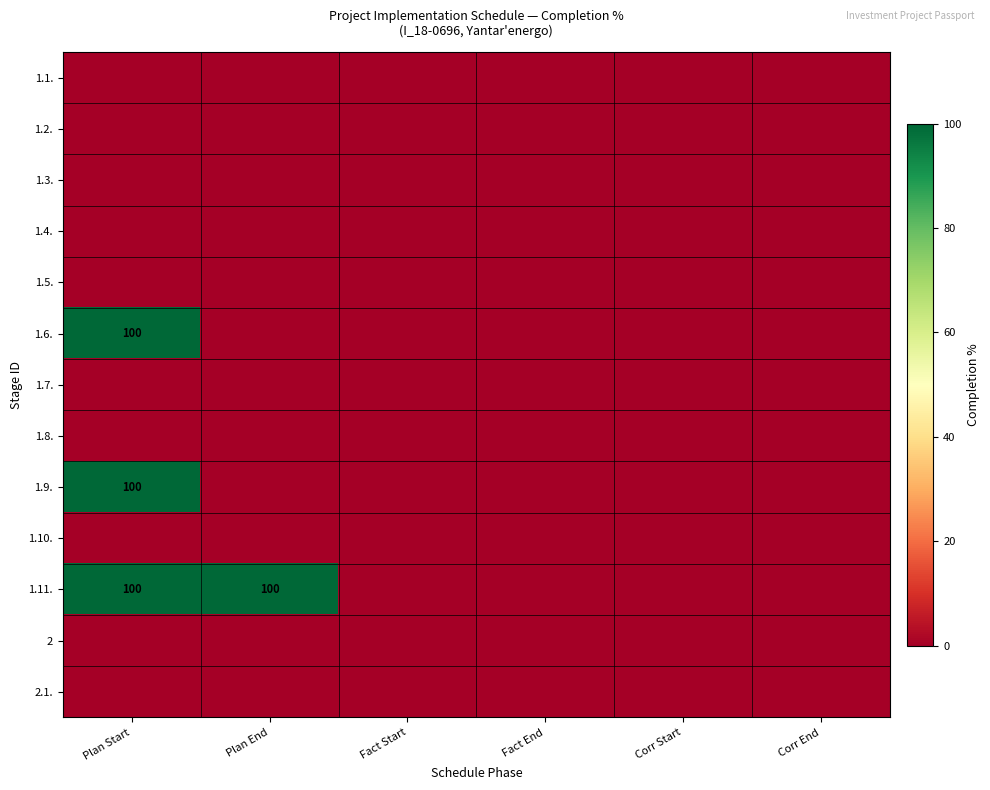

How many categories are shown in the chart?

6